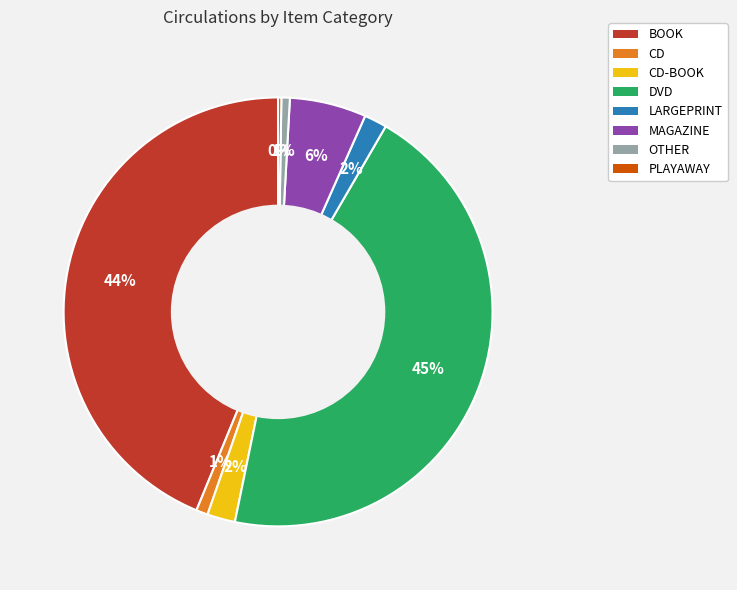

Is it true that BOOK is 57% of the pie?

False